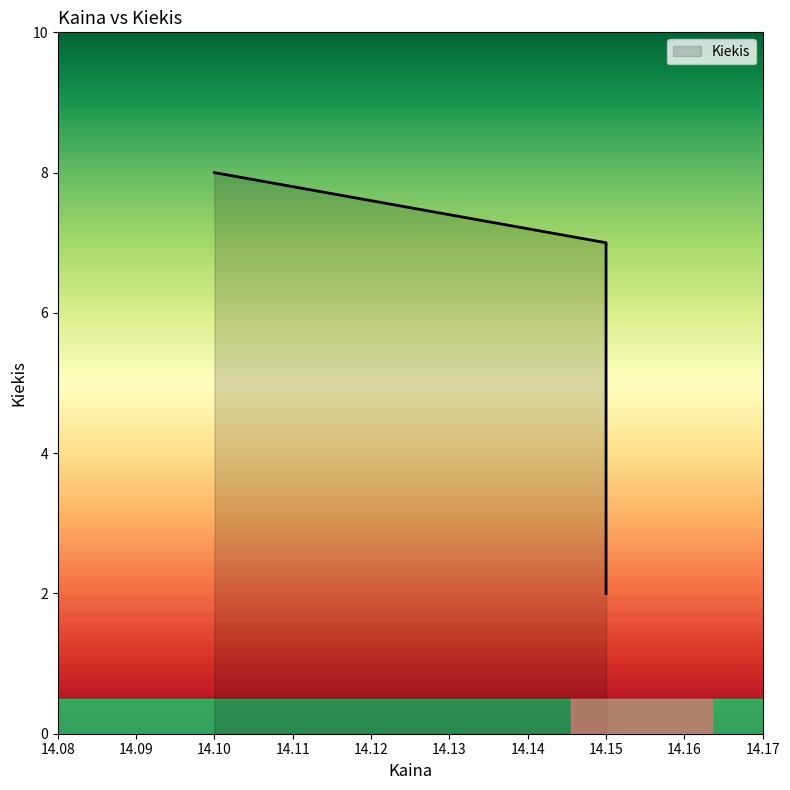

What is the maximum value shown in the chart?

8